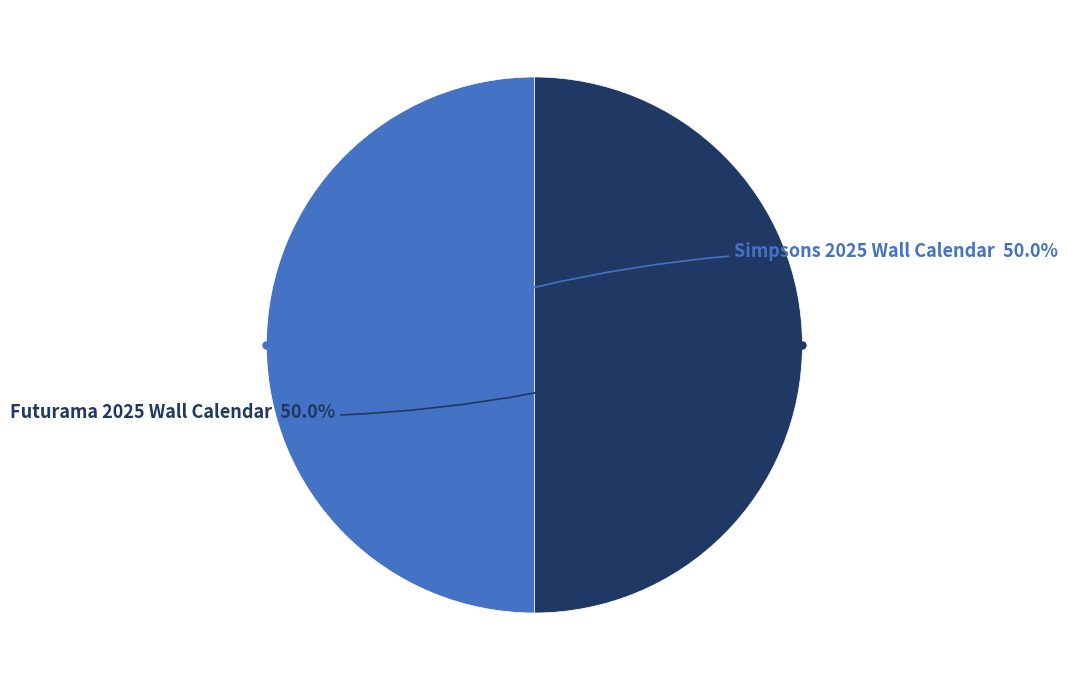

How many segments does this pie chart have?

2